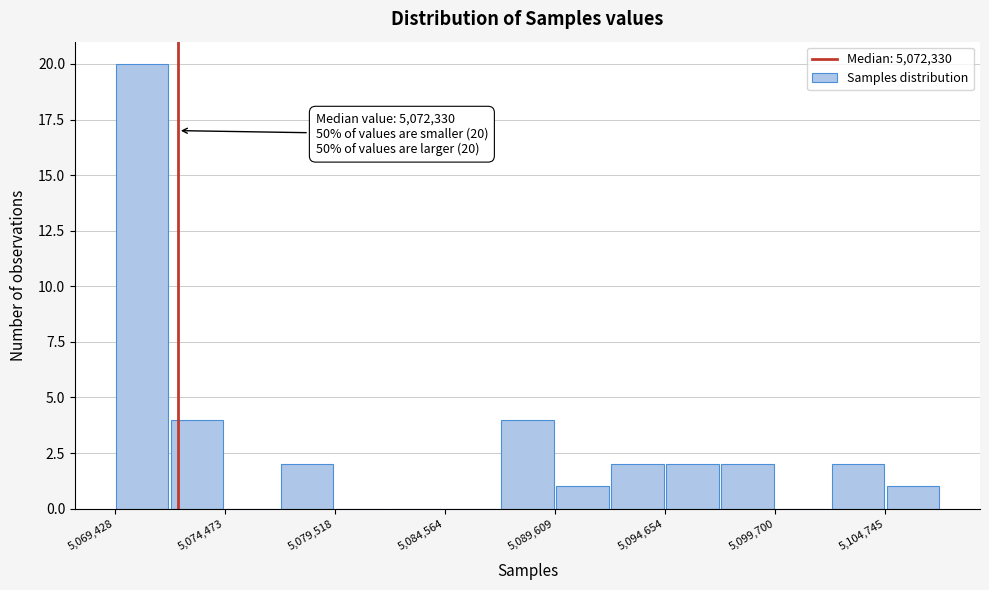

Read against the x-axis, roughly where is the centre of the tallest bar?

5071000